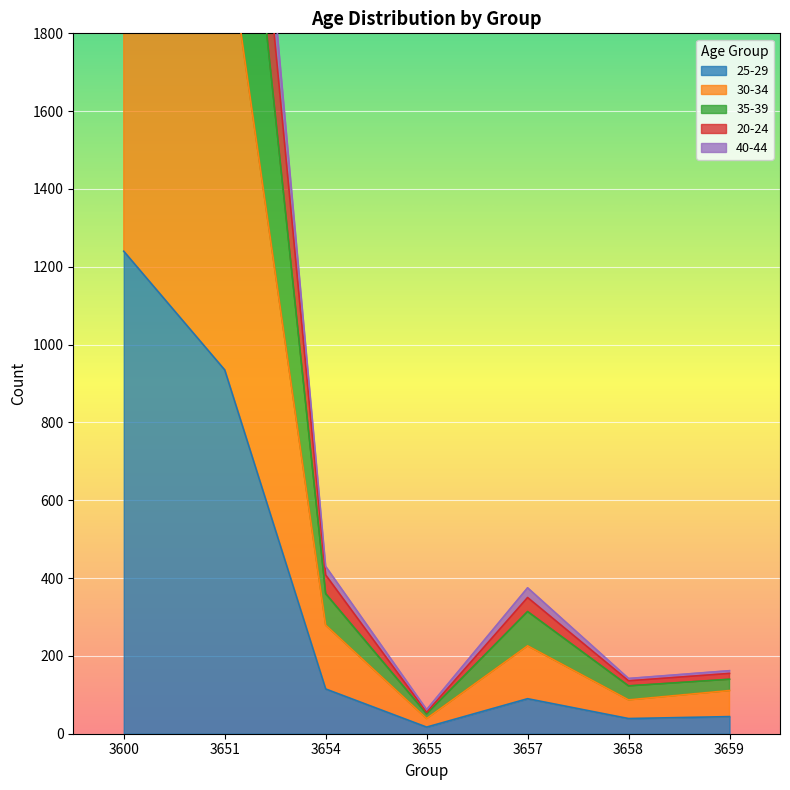

True or false: 35-39 and 20-24 intersect in this chart.

False